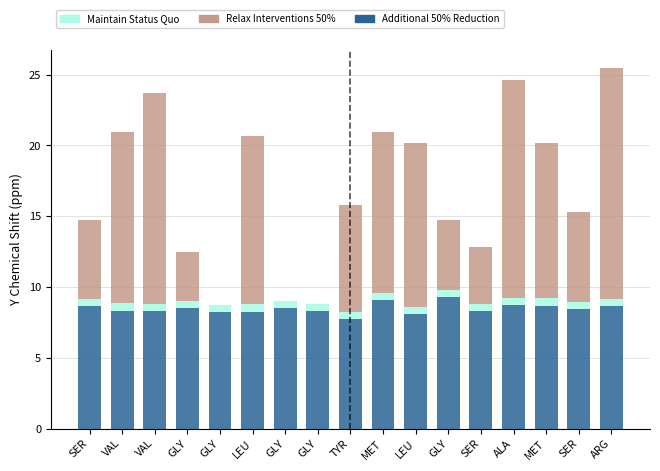

Are the bars horizontal?

No